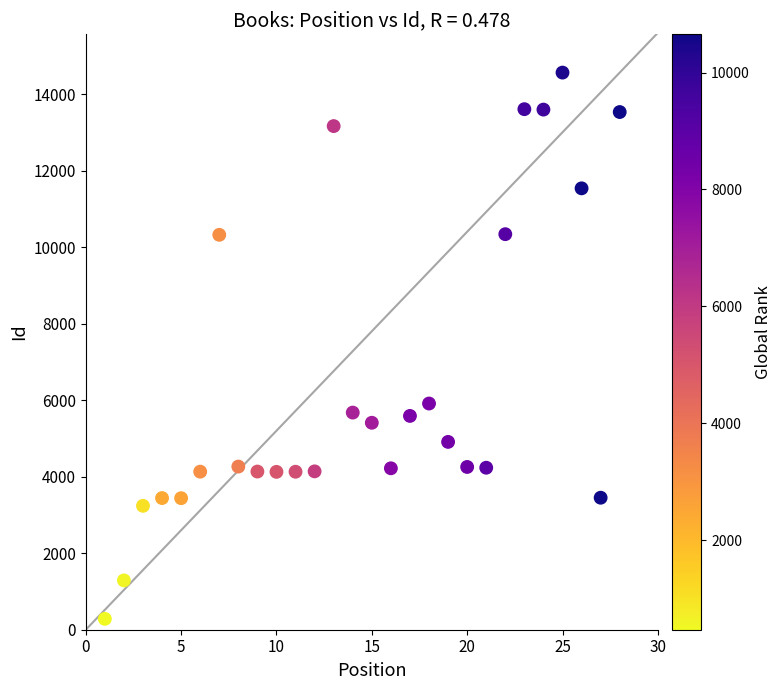

What is the range of X values (max minus min)?

27